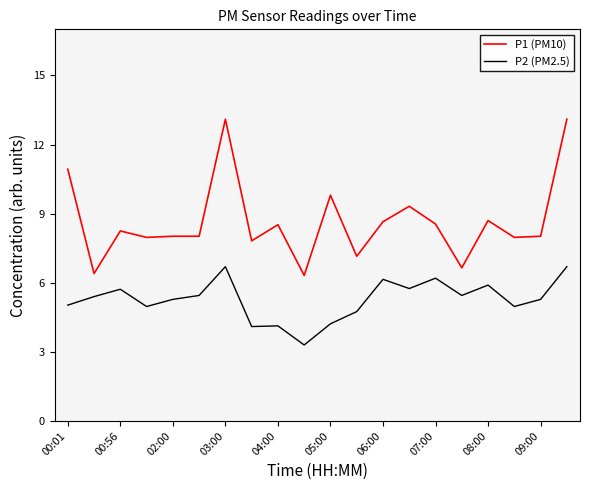

What is the smallest value displayed?

3.3